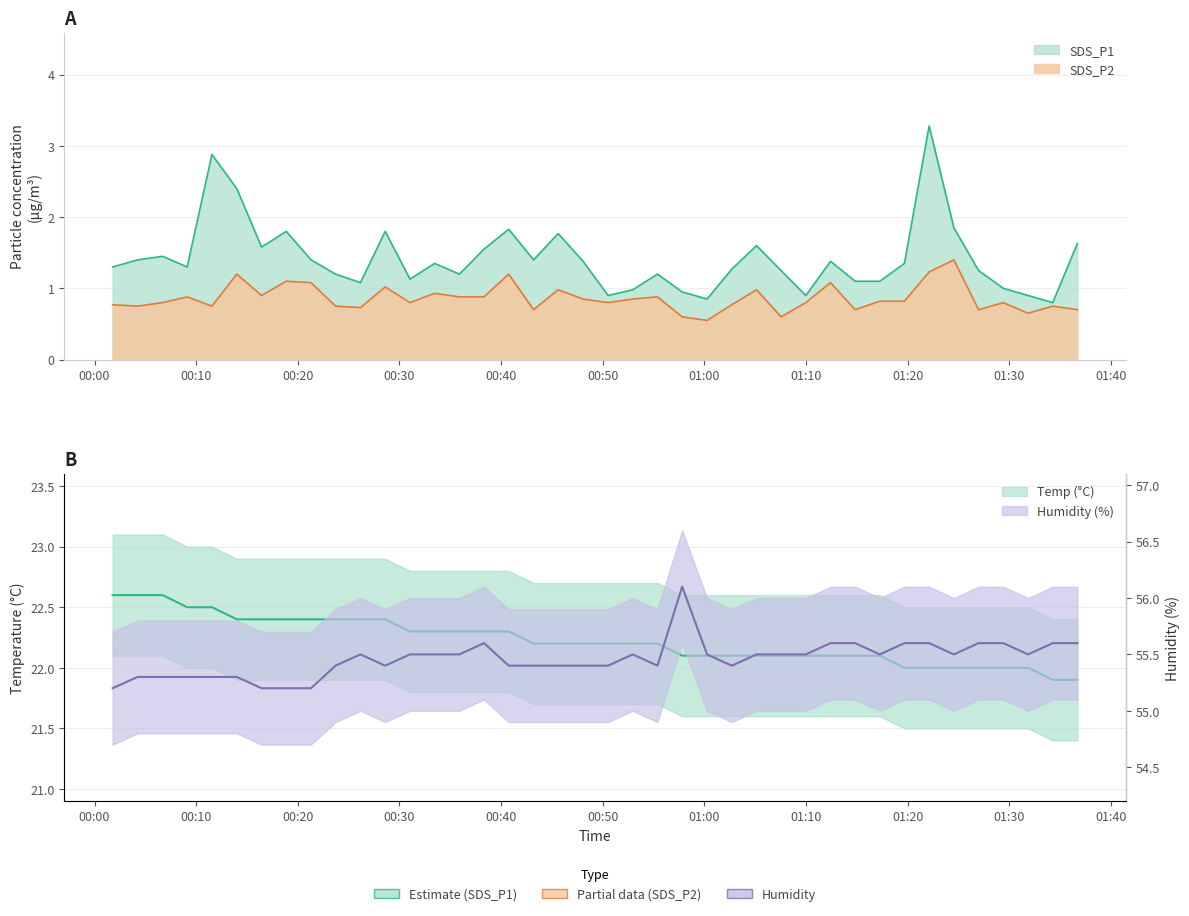

Reading left to right, list all the values displayed in this chart.

SDS_P1: 1.3	1.4	1.4	1.3	2.9	2.4	1.6	1.8	1.4	1.2	1.1	1.8	1.1	1.4	1.2	1.6	1.8	1.4	1.8	1.4	0.9	1.0	1.2	0.9	0.8	1.3	1.6	1.2	0.9	1.4	1.1	1.1	1.4	3.3	1.9	1.2	1.0	0.9	0.8	1.6
SDS_P2: 0.8	0.8	0.8	0.9	0.8	1.2	0.9	1.1	1.1	0.8	0.7	1.0	0.8	0.9	0.9	0.9	1.2	0.7	1.0	0.8	0.8	0.8	0.9	0.6	0.6	0.8	1.0	0.6	0.8	1.1	0.7	0.8	0.8	1.2	1.4	0.7	0.8	0.7	0.8	0.7
Temp: 22.6	22.6	22.6	22.5	22.5	22.4	22.4	22.4	22.4	22.4	22.4	22.4	22.3	22.3	22.3	22.3	22.3	22.2	22.2	22.2	22.2	22.2	22.2	22.1	22.1	22.1	22.1	22.1	22.1	22.1	22.1	22.1	22.0	22.0	22.0	22.0	22.0	22.0	21.9	21.9
Humidity: 55.2	55.3	55.3	55.3	55.3	55.3	55.2	55.2	55.2	55.4	55.5	55.4	55.5	55.5	55.5	55.6	55.4	55.4	55.4	55.4	55.4	55.5	55.4	56.1	55.5	55.4	55.5	55.5	55.5	55.6	55.6	55.5	55.6	55.6	55.5	55.6	55.6	55.5	55.6	55.6